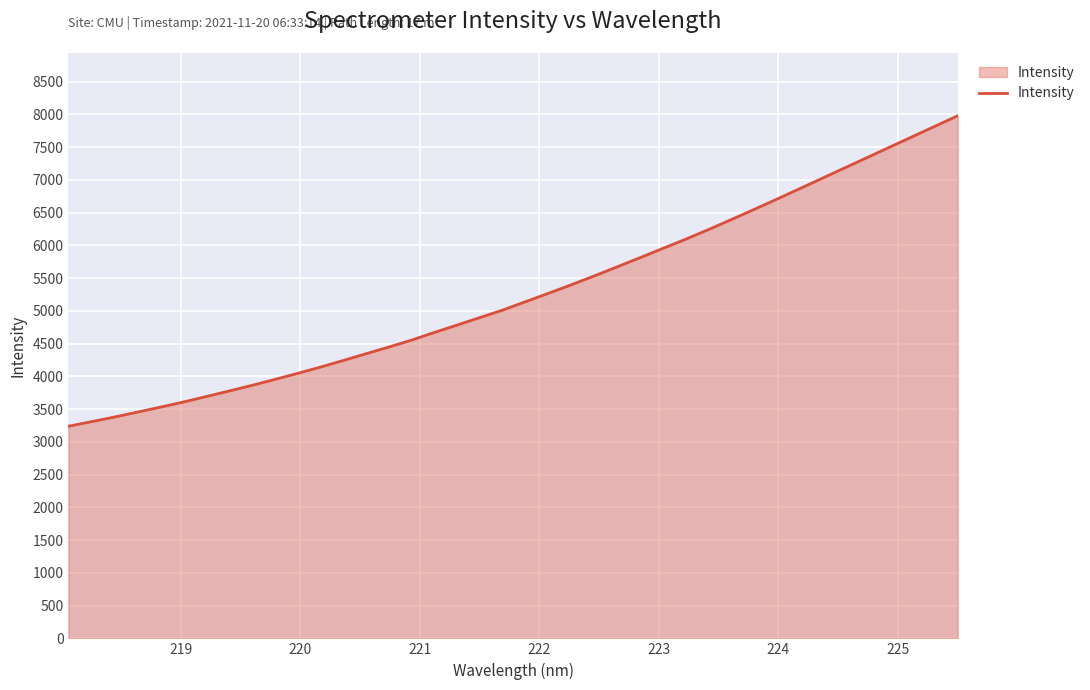

What is the minimum value shown in the chart?

3238.8